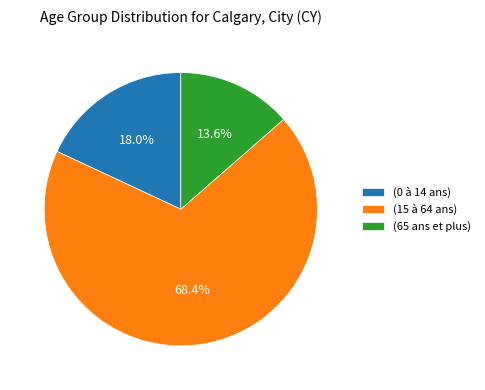

Does any single category account for the majority?

Yes